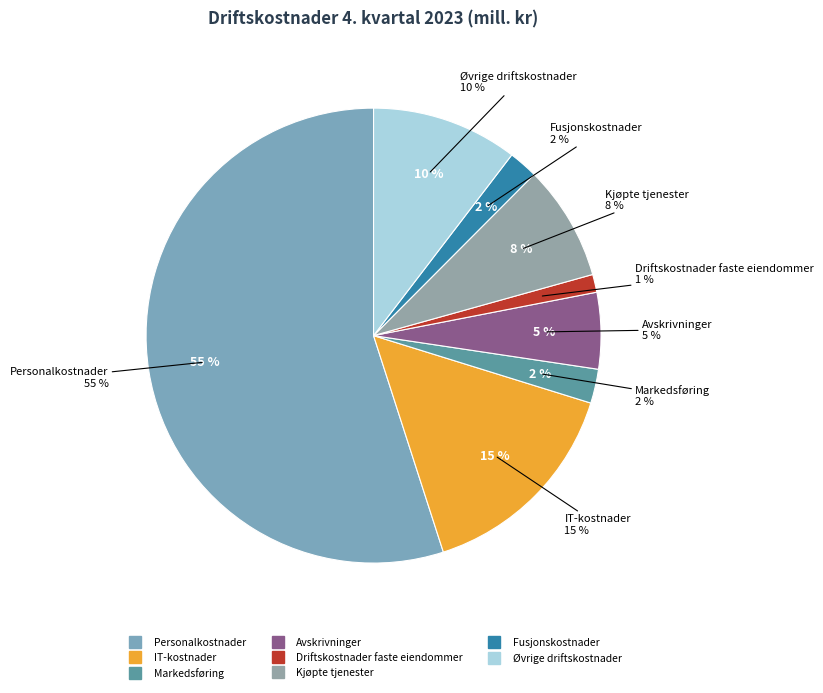

Which slice is the smallest?

Driftskostnader faste eiendommer